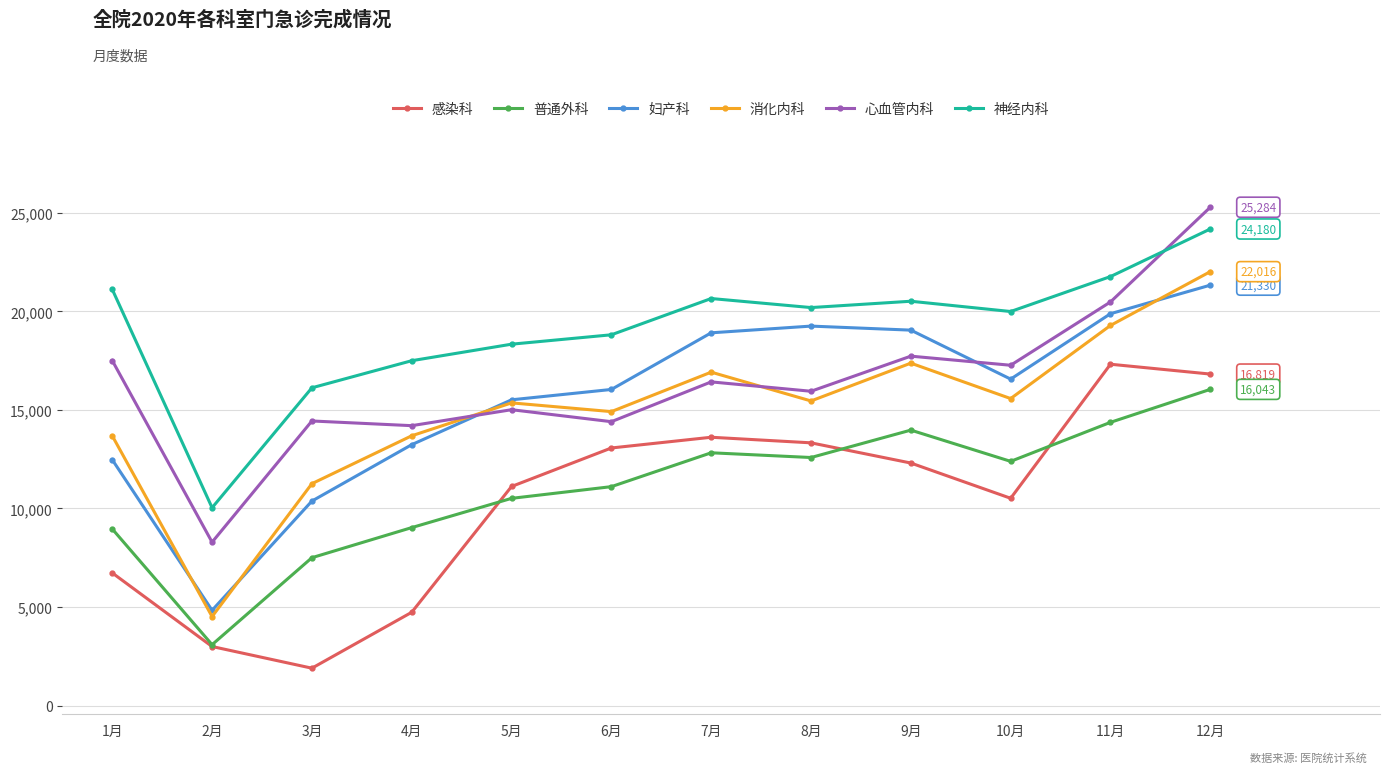

What is the value of the 神经内科 point at the 7th from the left?

20652